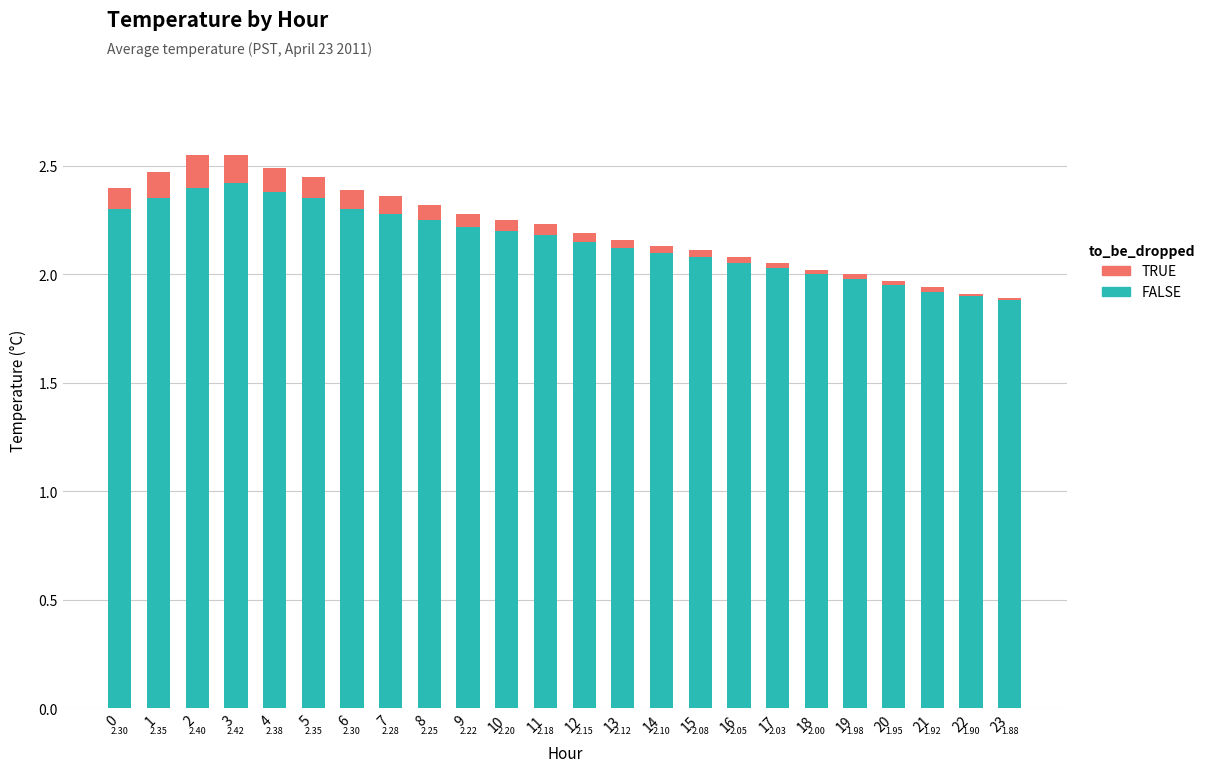

What is the sum of the FALSE values at 21 and 18?

3.9